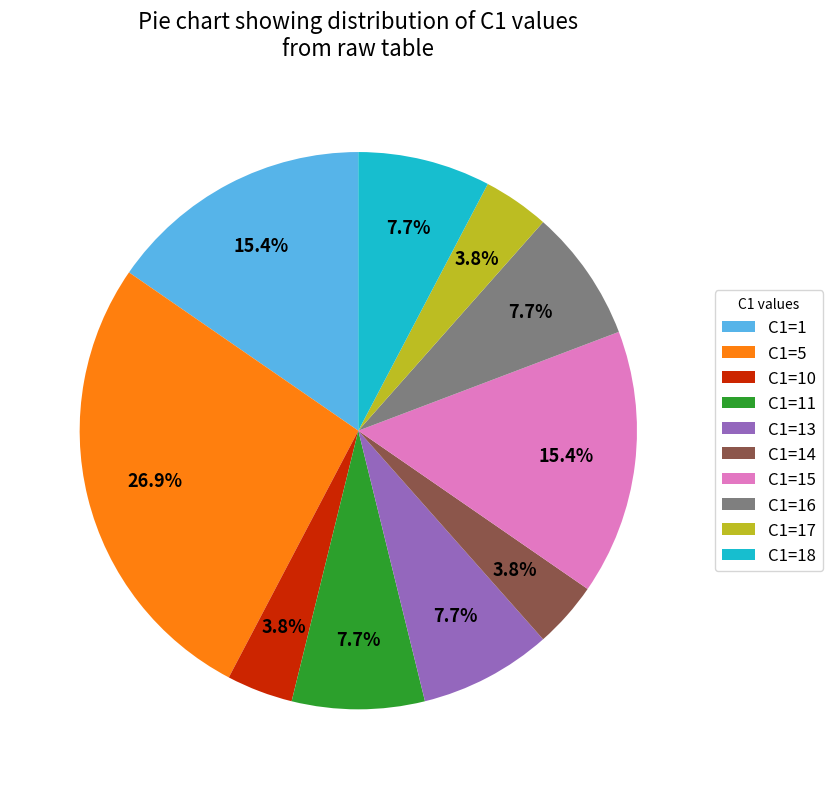

What is the total percentage of C1=15 and C1=14?

19.2%